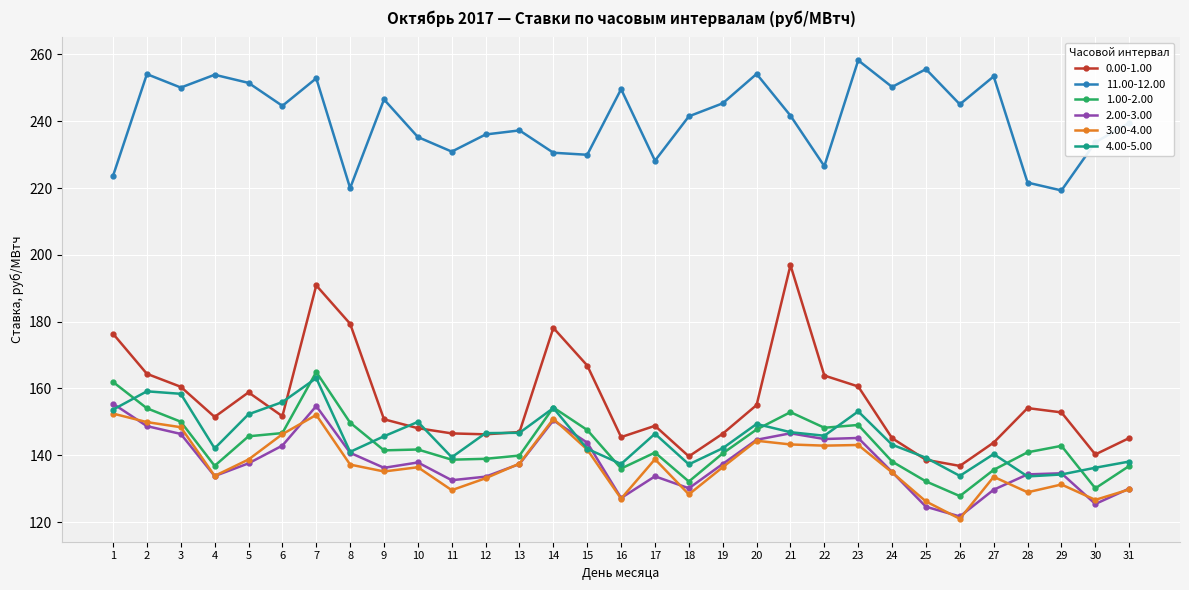

What is the difference between the maximum and minimum values in the 11.00-12.00 series?

39.0